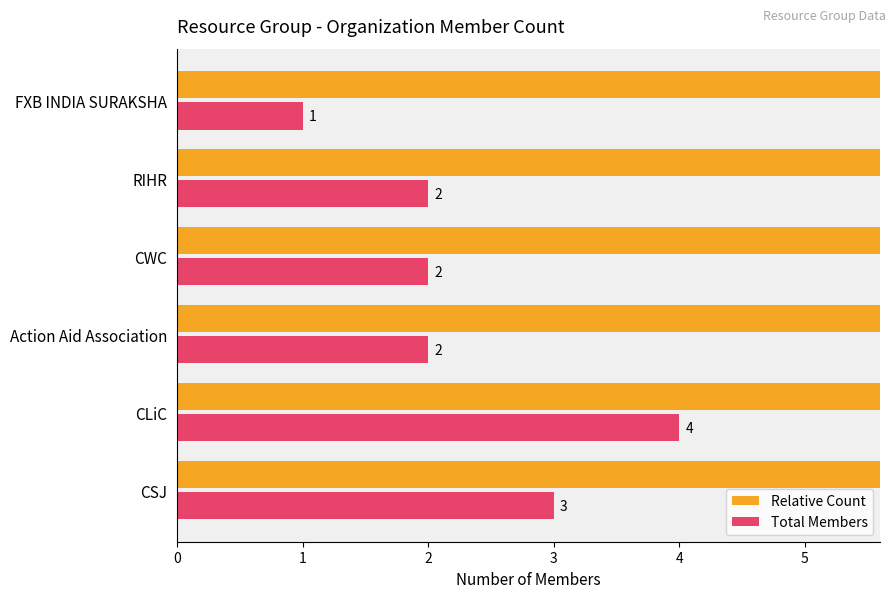

What is the total value across all series at CWC?

43.4